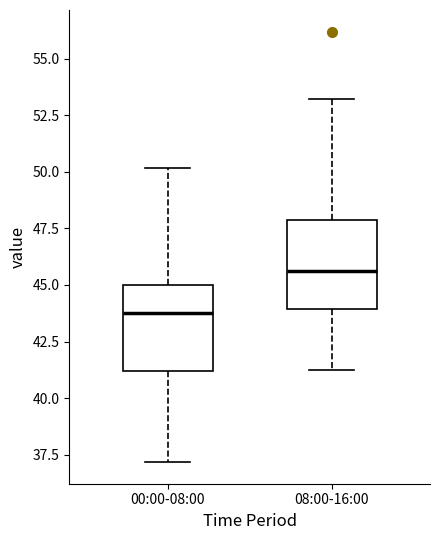

Reading left to right, transcribe this box plot: for each box, give where its median line is, the range the box spans, and where its two whiskers end, as read against the y-axis. The values are not printed on the chart, so give them approximately, as read against the axis.

00:00-08:00: median 44.0, box 41.0 to 45.0, whiskers 37.0 to 50.0
08:00-16:00: median 45.5, box 44.0 to 48.0, whiskers 41.0 to 53.0